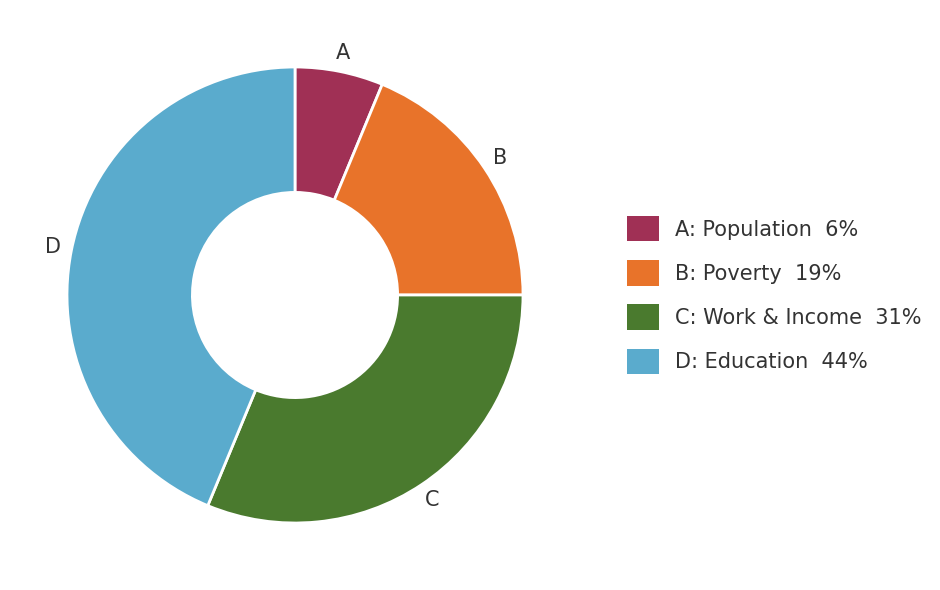

Is there any slice that represents more than half of the pie?

No